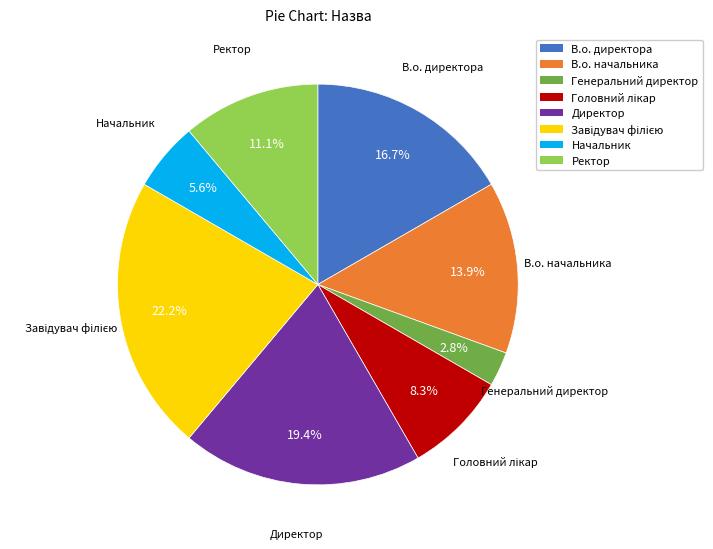

Count the number of slices in the pie.

8